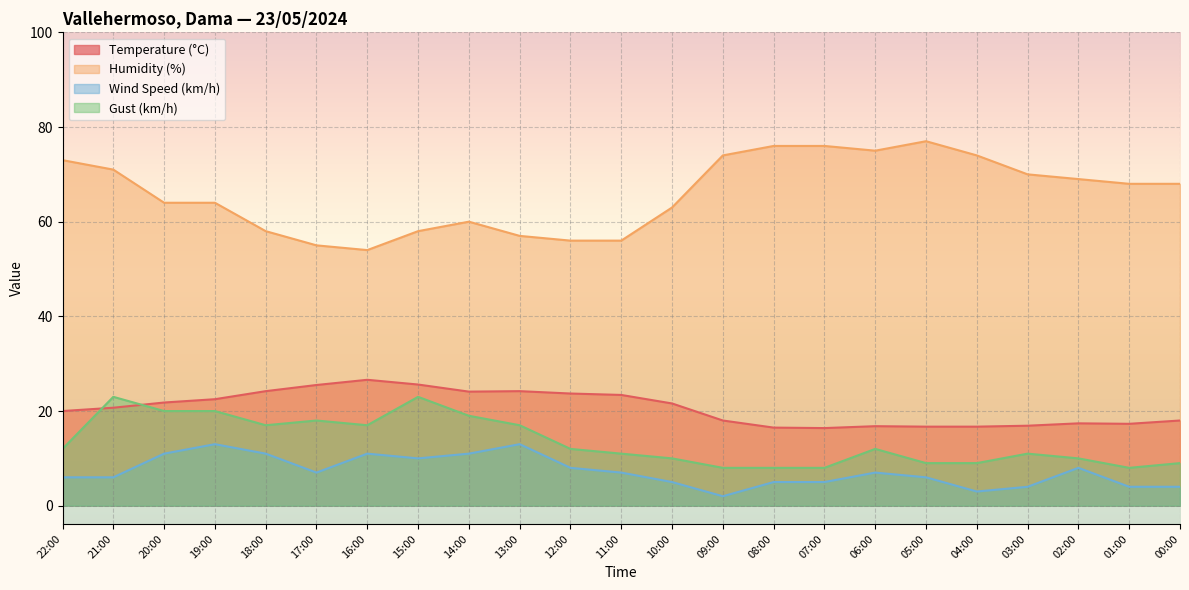

What is the label of the 7th point from the right?

06:00